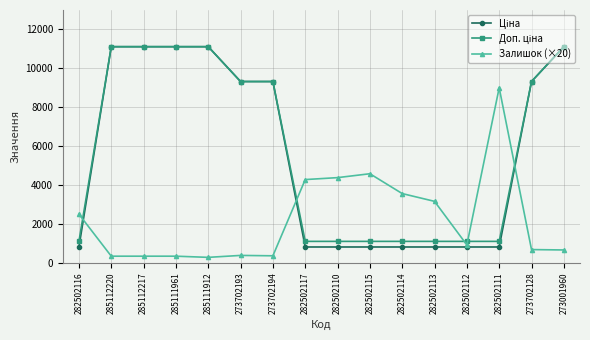

The Залишок (×20) series shows 1454.9 at 282502116. True or false?

False